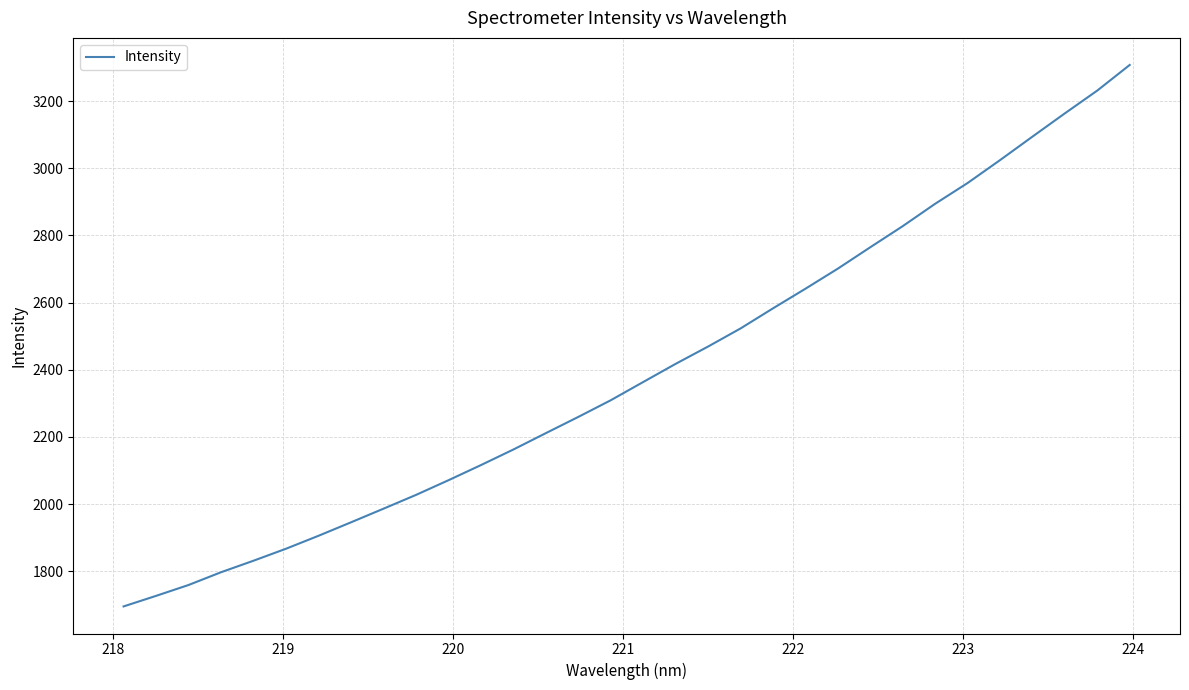

What is the greatest value displayed?

3307.5